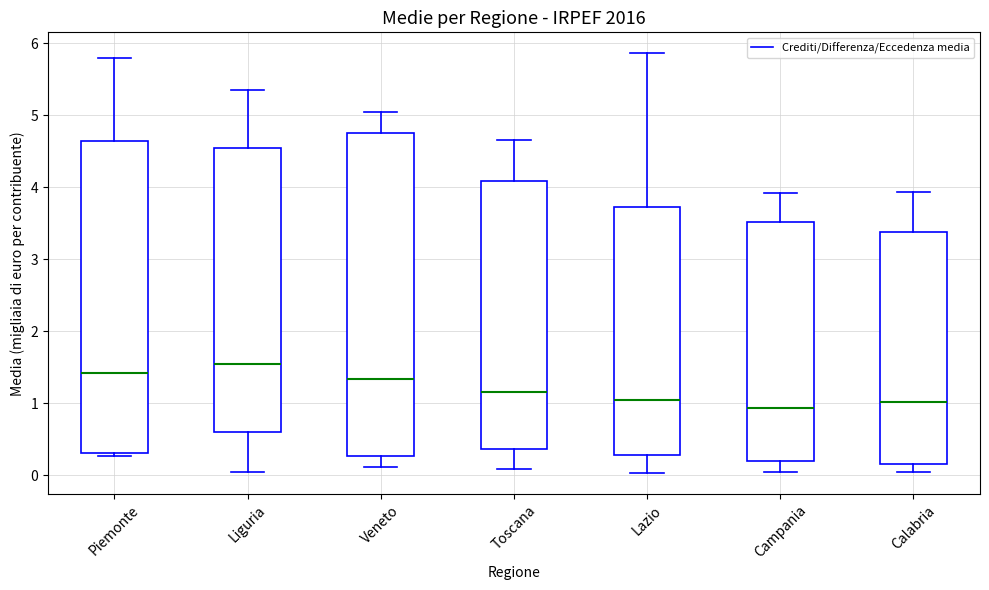

Comparing the boxes themselves (not the whiskers), which one is the tallest?

Veneto